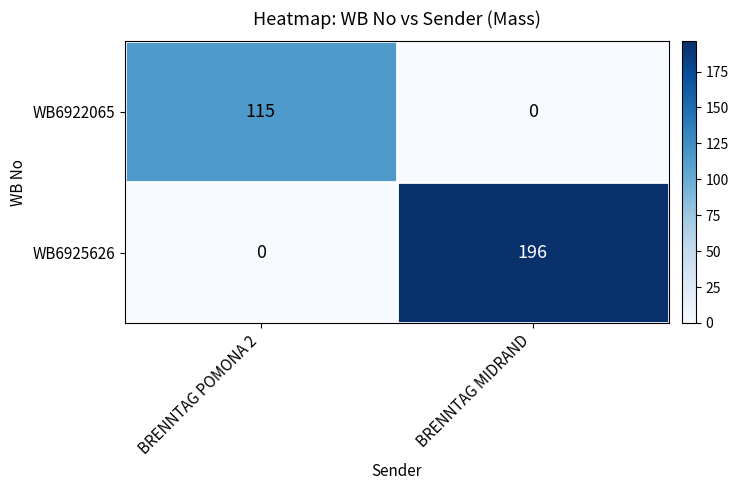

List the series in order of their overall mean, lowest first.

WB6922065, WB6925626